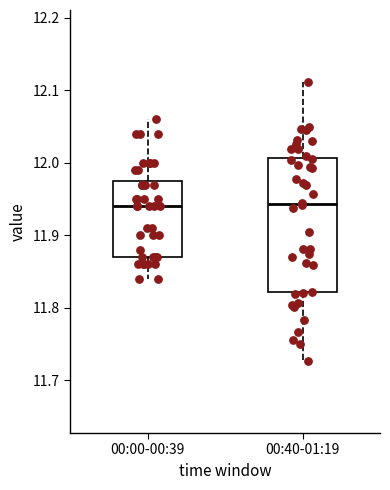

Reading left to right, transcribe this box plot: for each box, give where its median line is, the range the box spans, and where its two whiskers end, as read against the y-axis. The values are not printed on the chart, so give them approximately, as read against the axis.

00:00-00:39: median 11.94, box 11.87 to 11.98, whiskers 11.84 to 12.06
00:40-01:19: median 11.94, box 11.82 to 12.01, whiskers 11.73 to 12.11